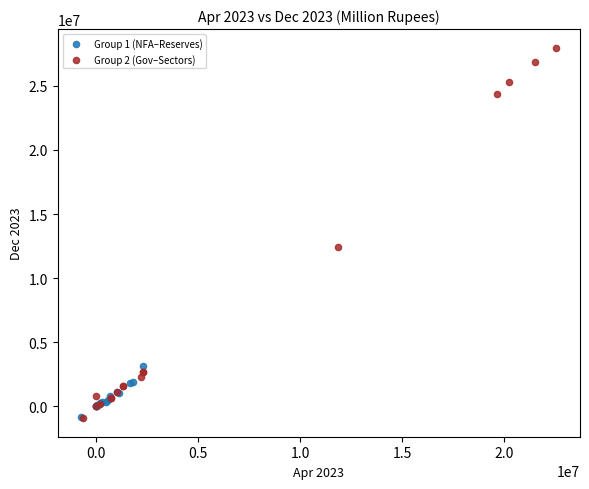

Which series reaches the maximum Y coordinate?

Group 2 (Gov–Sectors)